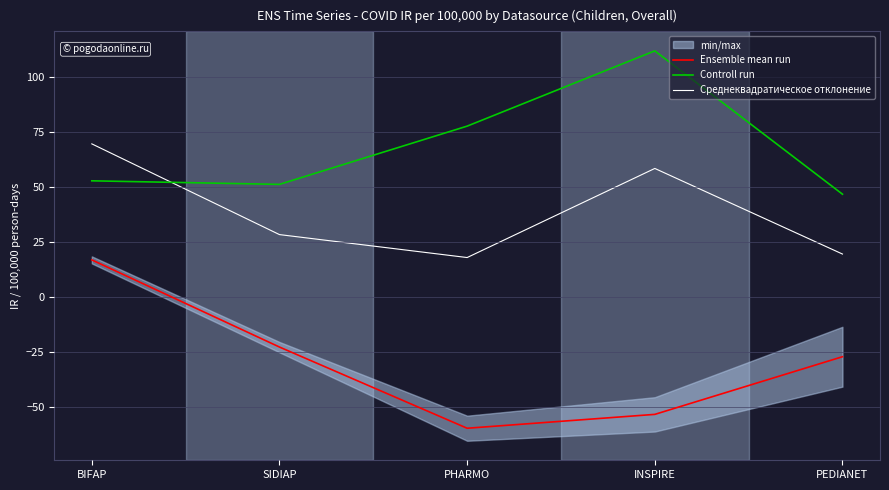

What is the difference between the Среднеквадратическое отклонение values at PEDIANET and PHARMO?

1.6